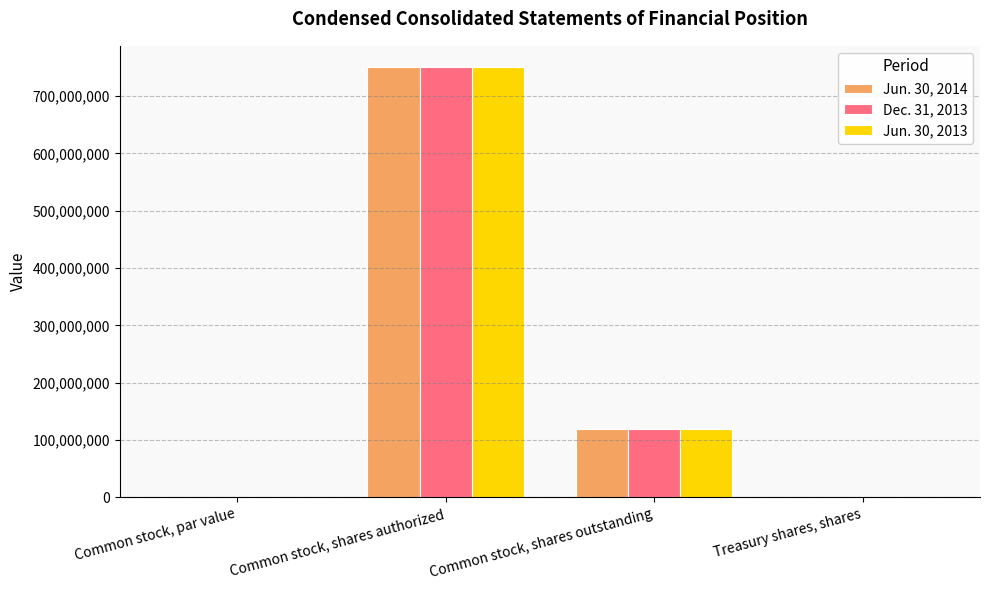

What are all the series names shown in the legend?

Jun. 30, 2014, Dec. 31, 2013, Jun. 30, 2013